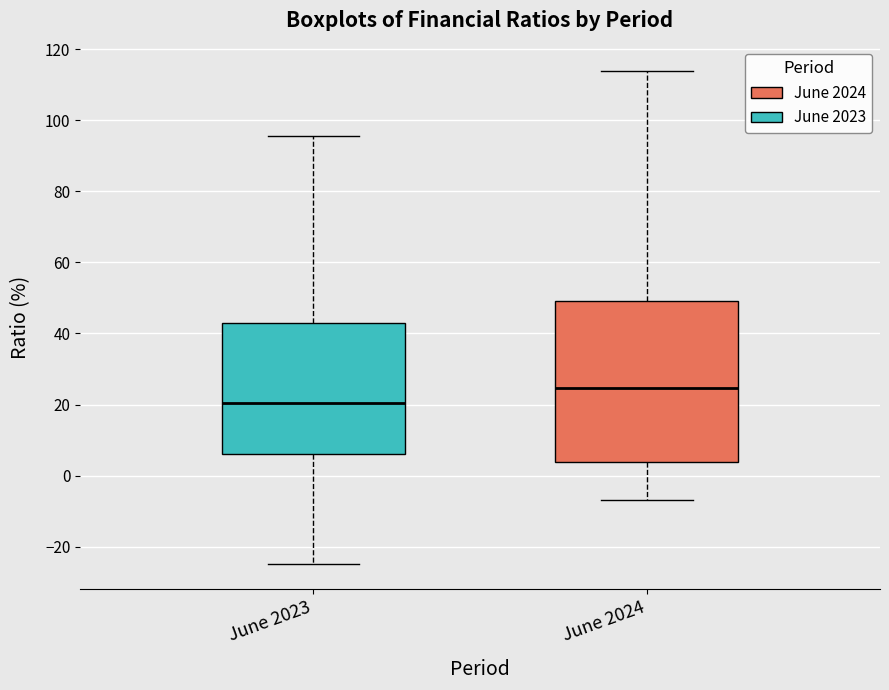

Which box's median line is the highest?

June 2024